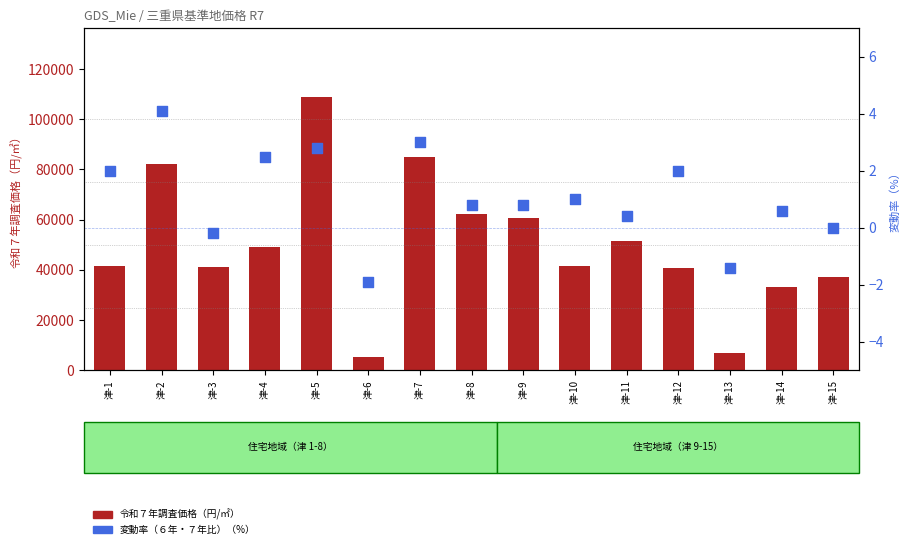

Is the value of 令和７年調査価格 at 津-13 greater than the value of 変動率（６年・７年比） at 津-10?

Yes